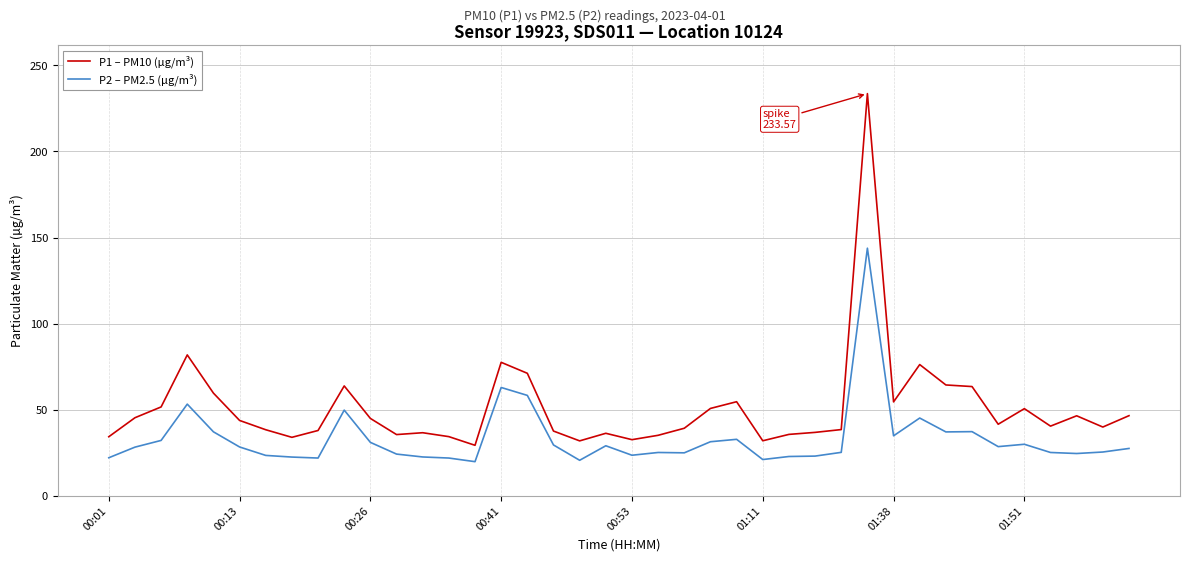

Rank the series by their average value, from lowest to highest.

P2 – PM2.5 (µg/m³), P1 – PM10 (µg/m³)